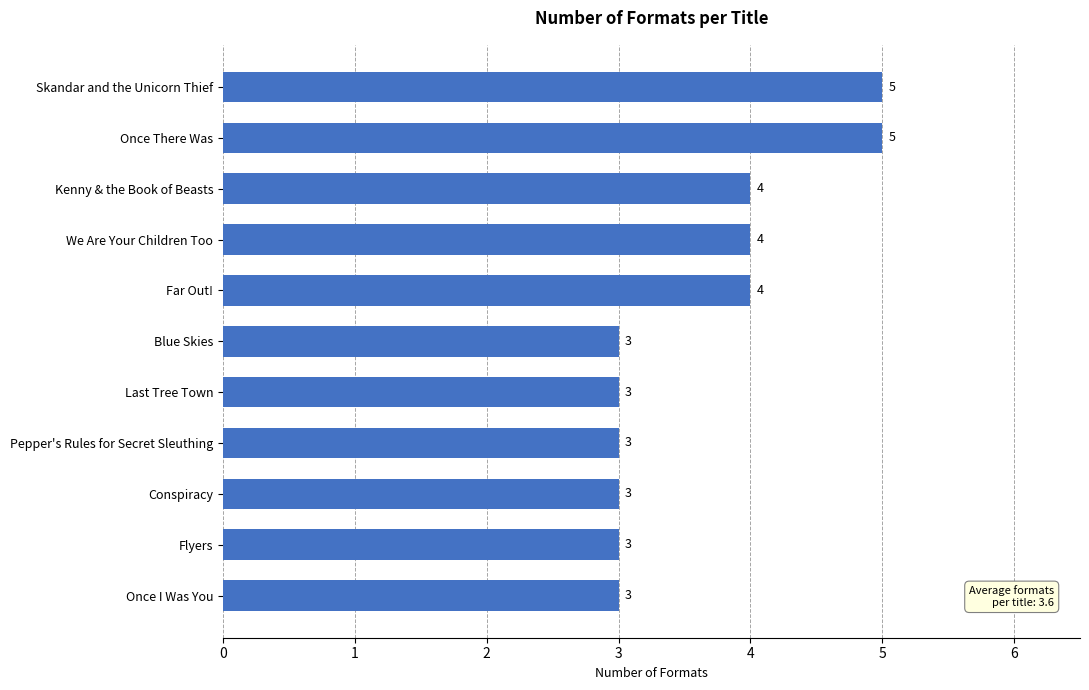

Are the bars horizontal?

Yes